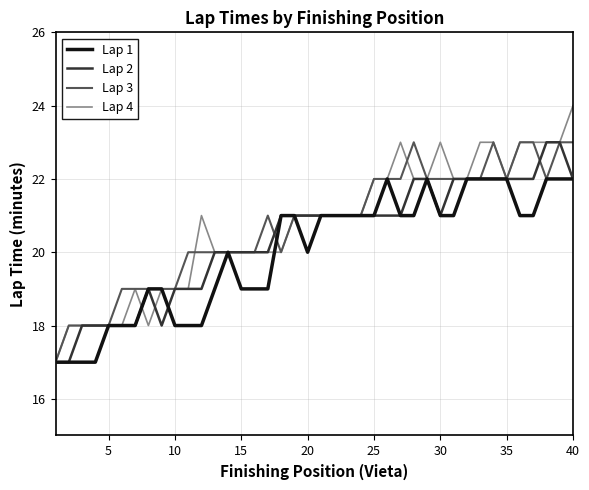

What is the lowest value of the Lap 4 series?

17